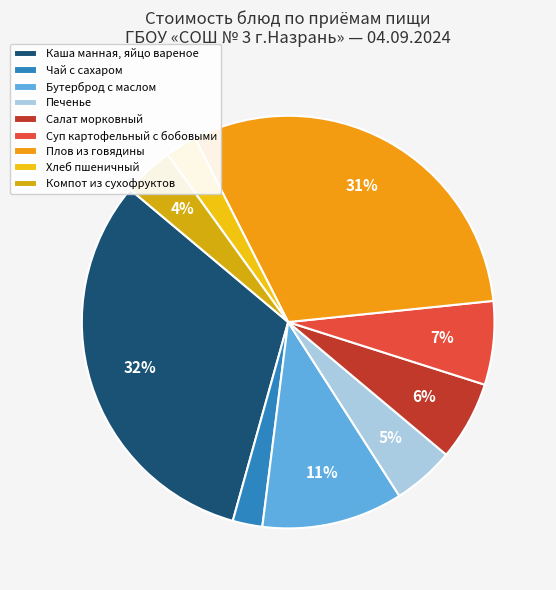

Which slice is the smallest?

Чай с сахаром